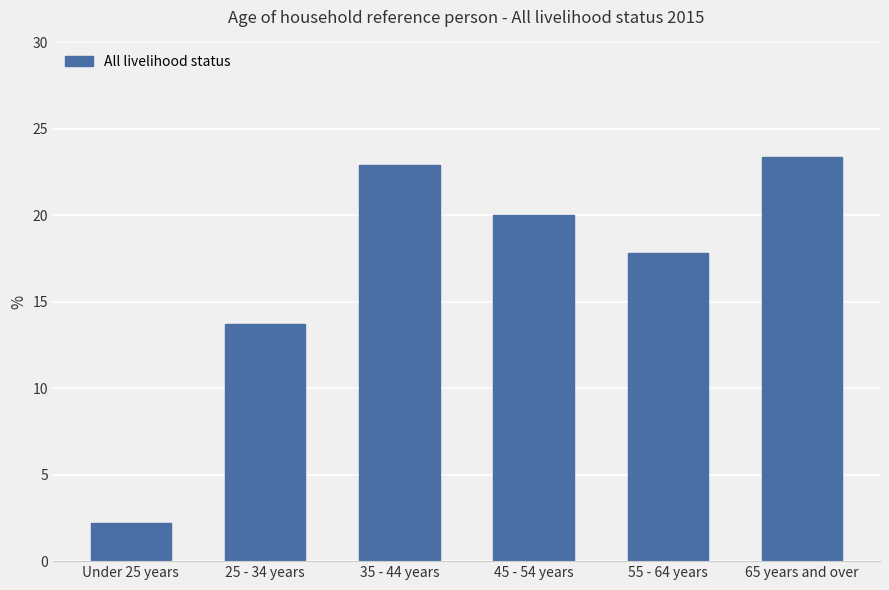

Between Under 25 years and 25 - 34 years, which is larger?

25 - 34 years